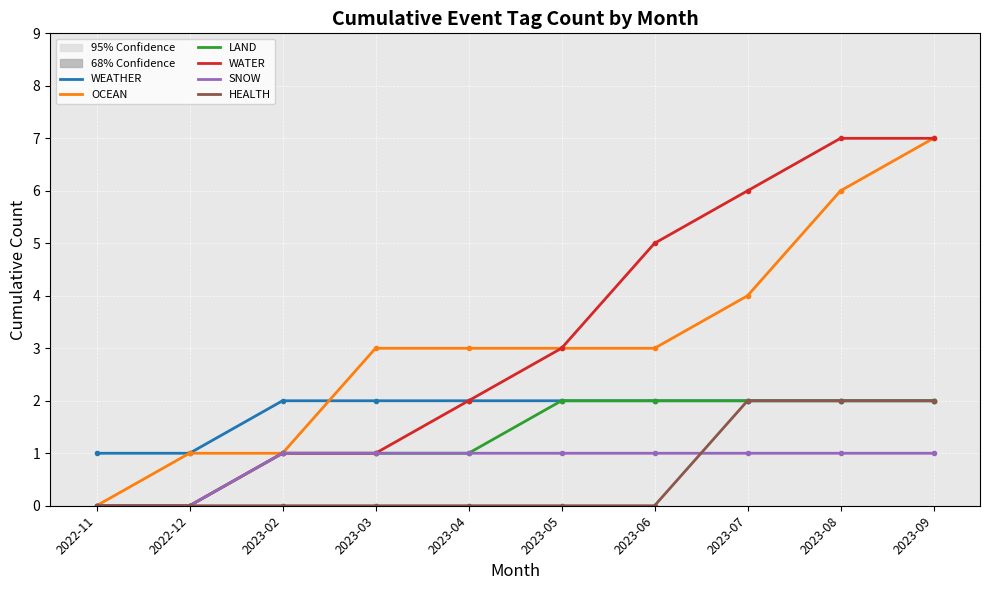

What is the difference between the LAND values at 2023-03 and 2023-08?

1